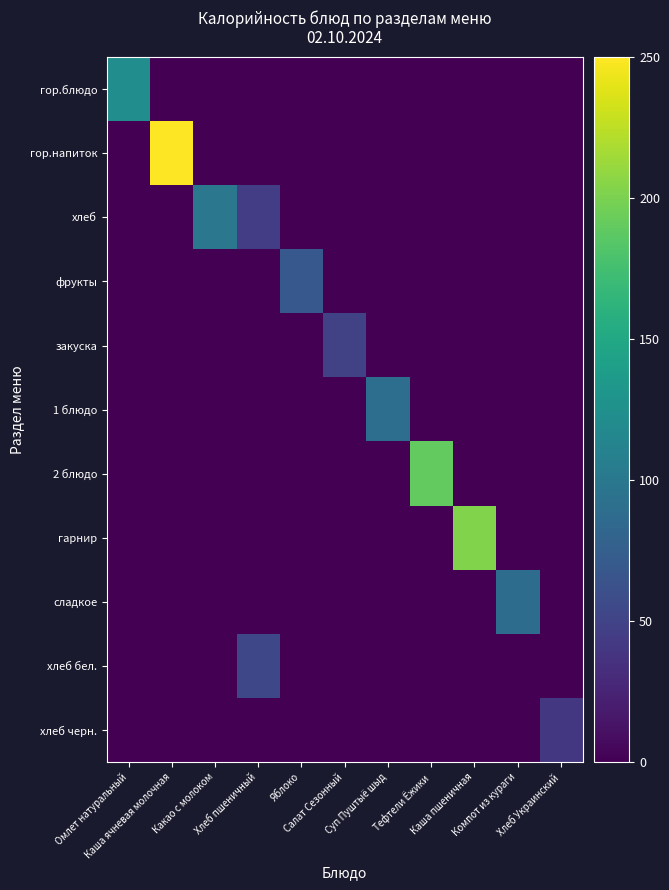

What is the spread (max minus min) of values at Хлеб Украинский?

41